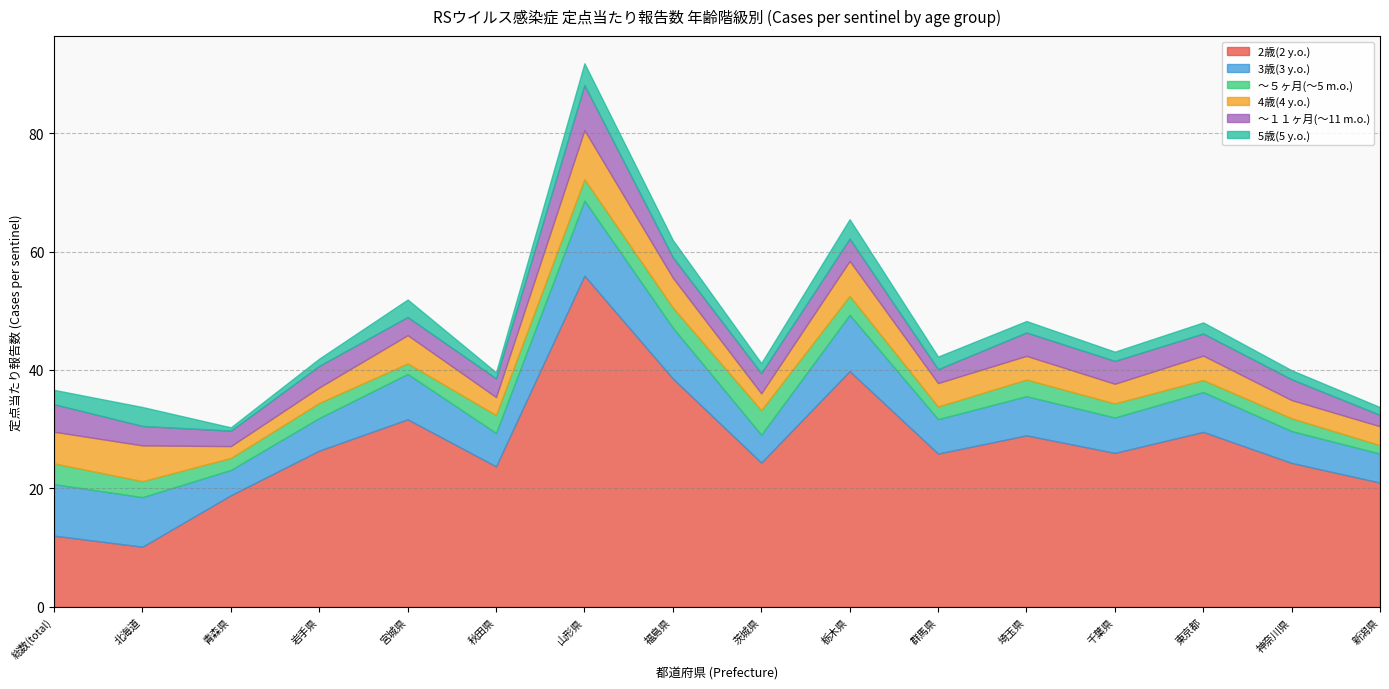

What is the minimum value for 5歳(5 y.o.)?

0.6